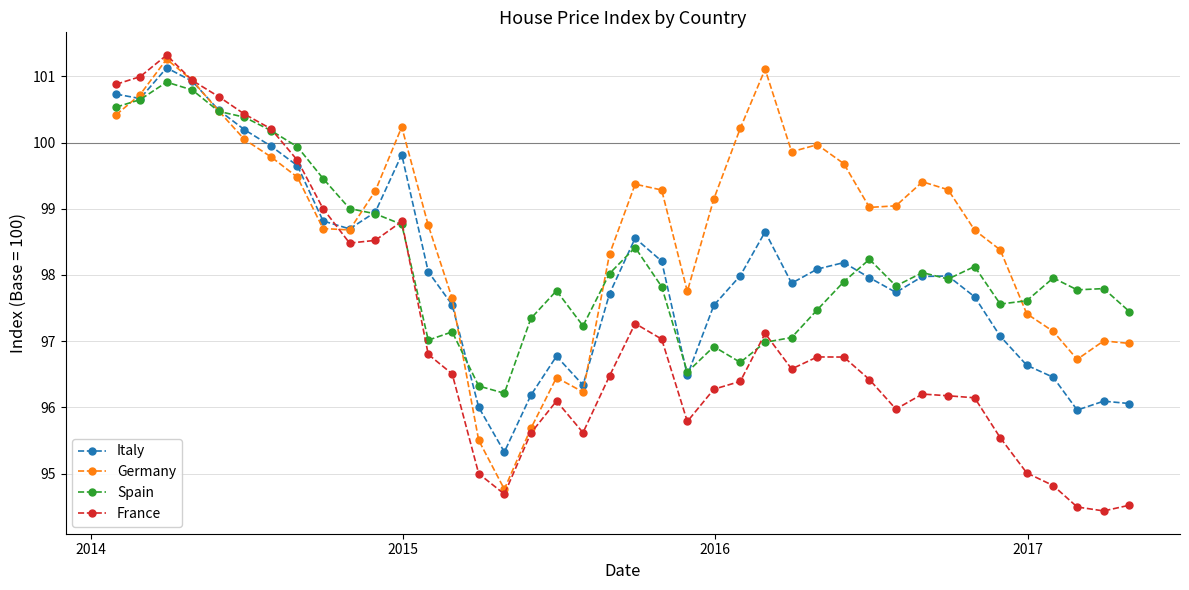

Which series has the largest range (max minus min)?

France